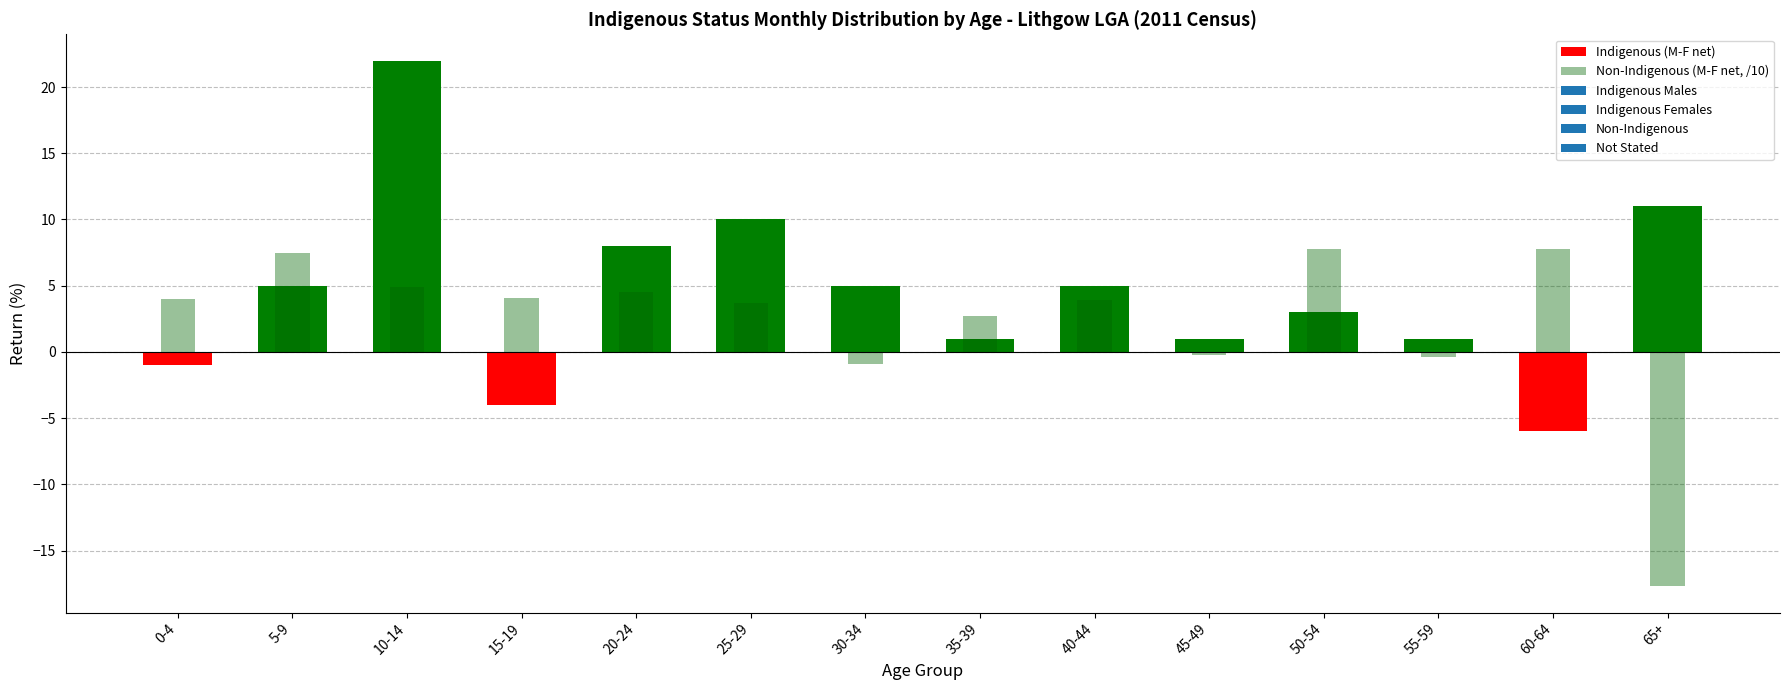

What is the difference between the maximum and second lowest values in the Non-Indigenous (M-F net, /10) series?

8.7